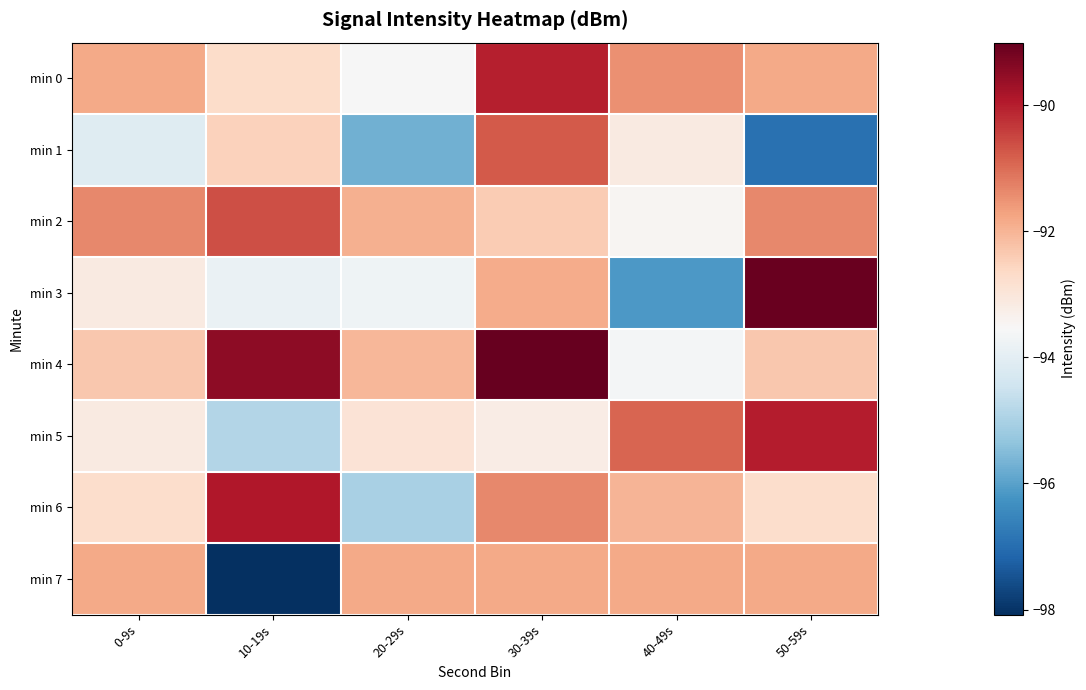

Which has a higher value, 10-19s or 40-49s?

40-49s